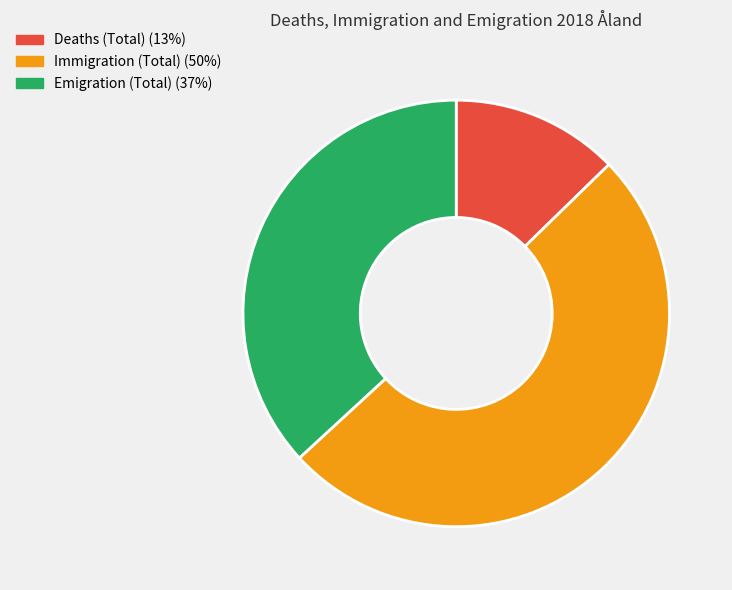

Is there any slice that represents more than half of the pie?

Yes